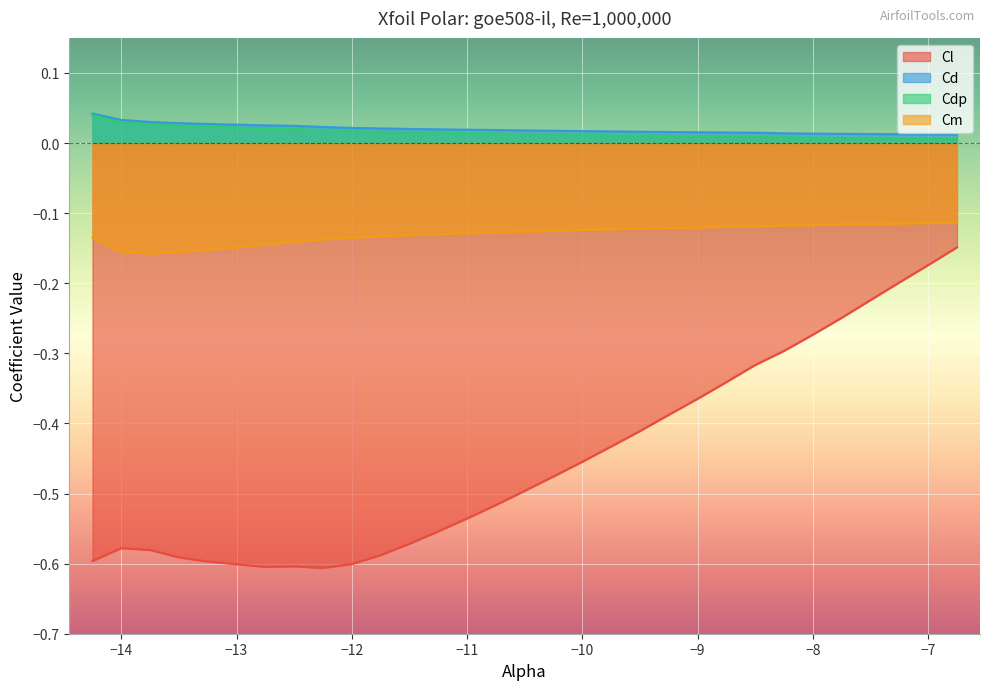

At which label does Cdp reach its peak?

-14.25